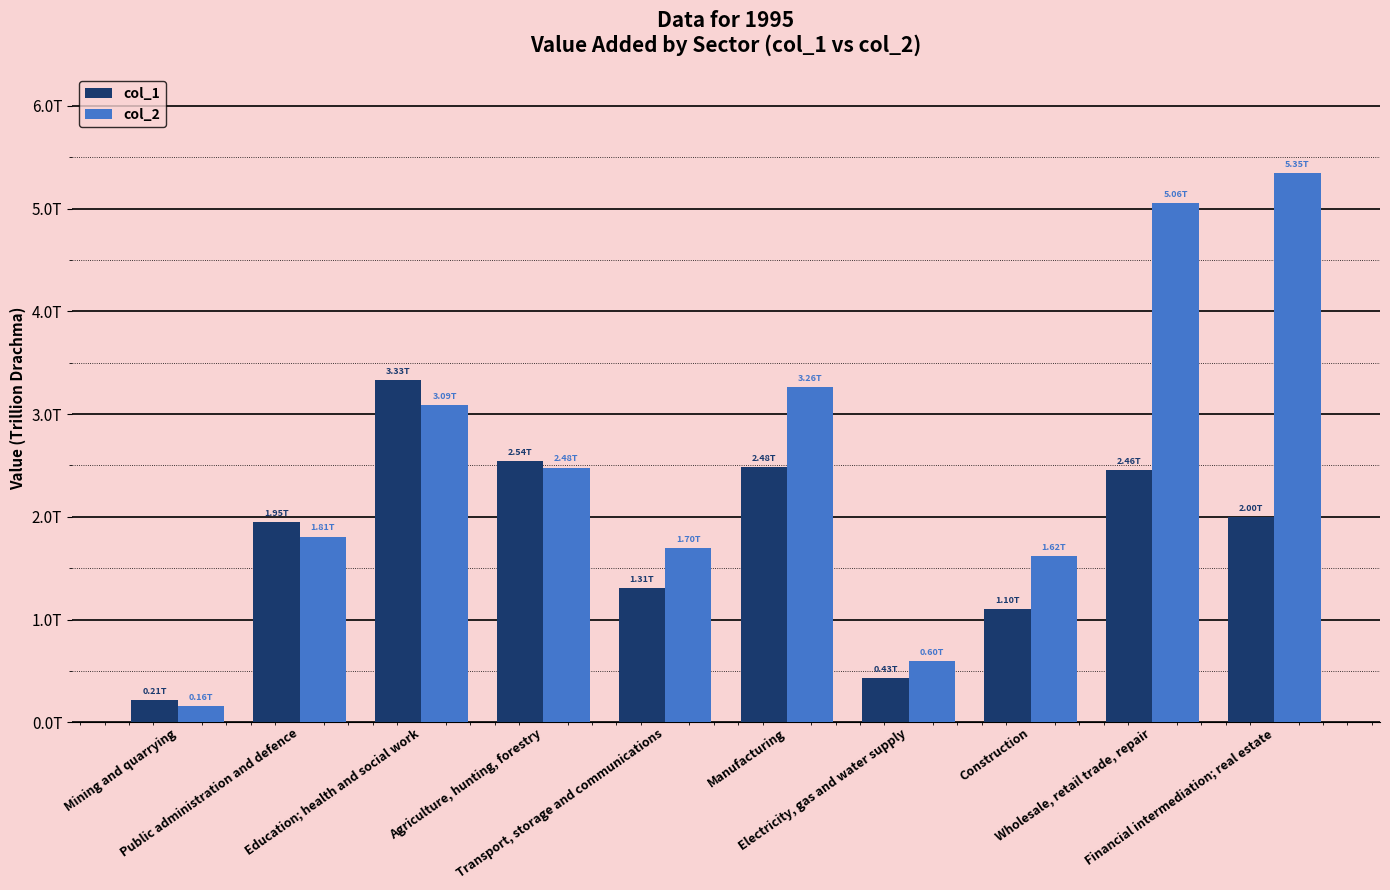

Which has a higher value, Transport, storage and communications or Mining and quarrying?

Transport, storage and communications